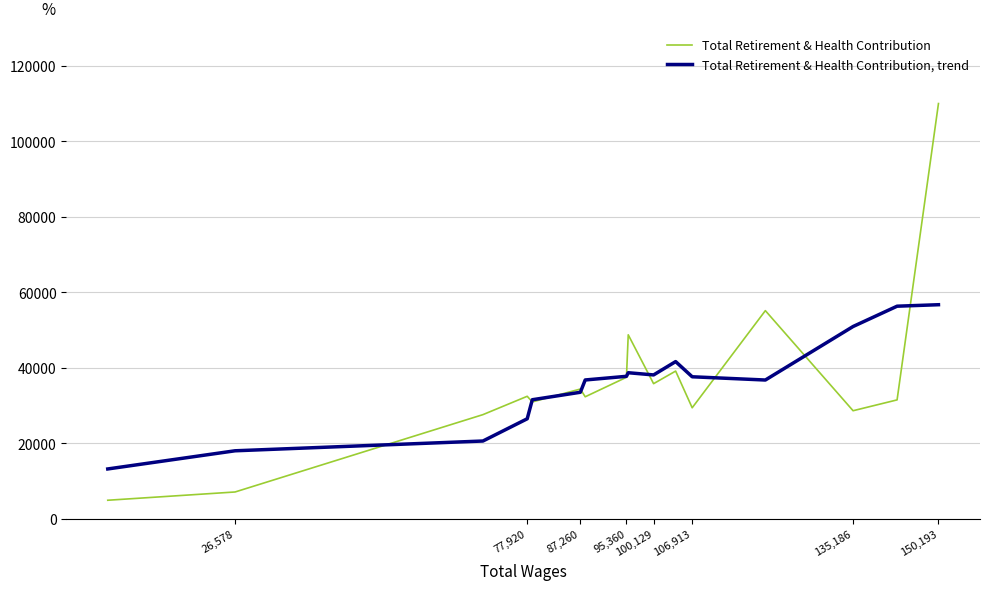

Count the number of categories in the chart.

16